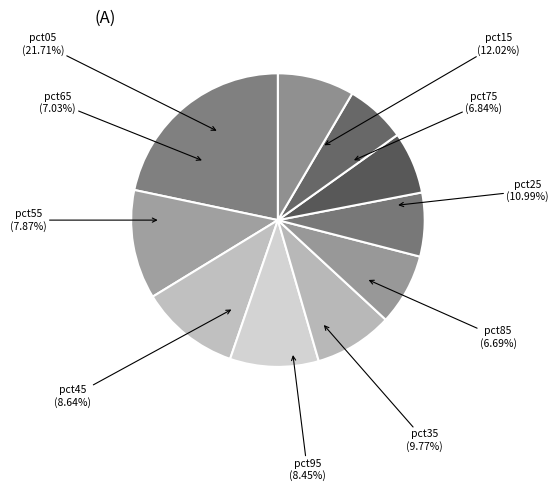

Is there any slice that represents more than half of the pie?

No